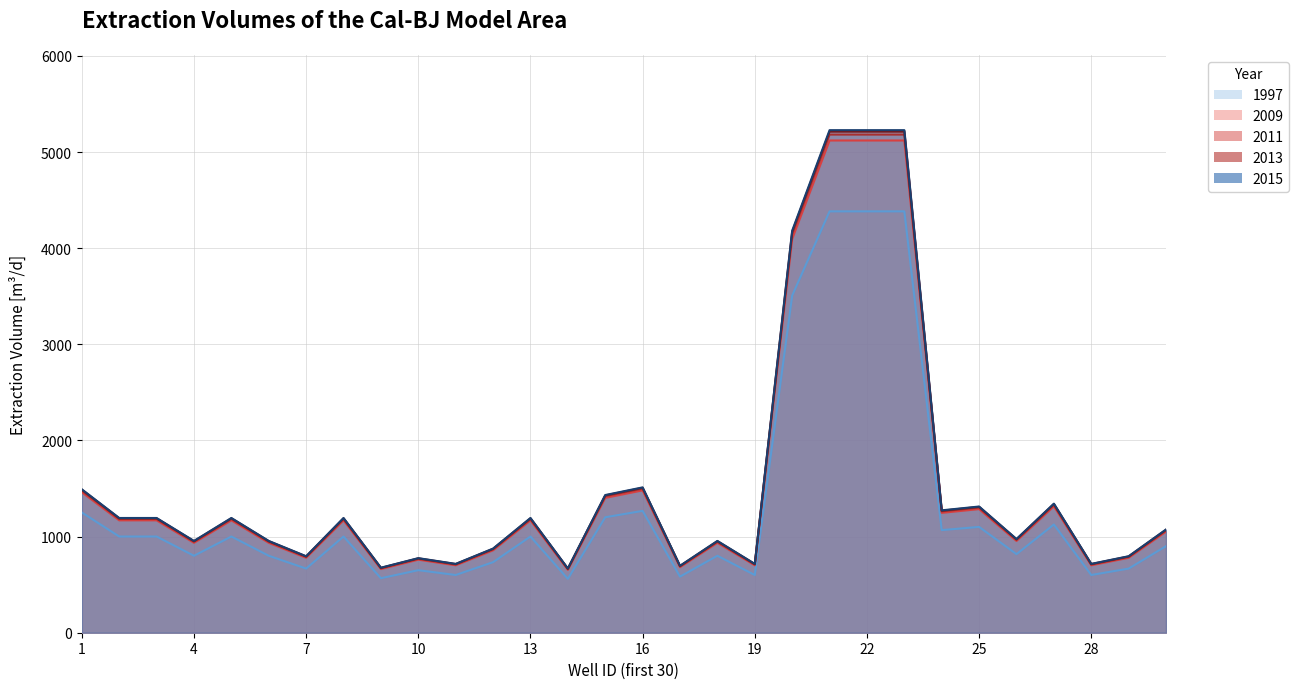

What is the sum of all 2011 values?

46129.7